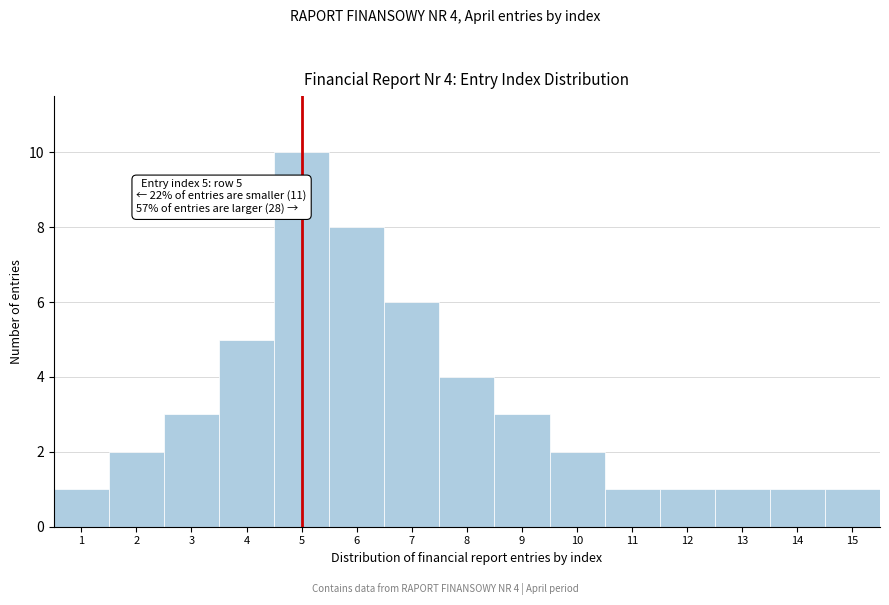

Reading left to right, list all the values displayed in this chart.

1	2	3	5	10	8	6	4	3	2	1	1	1	1	1